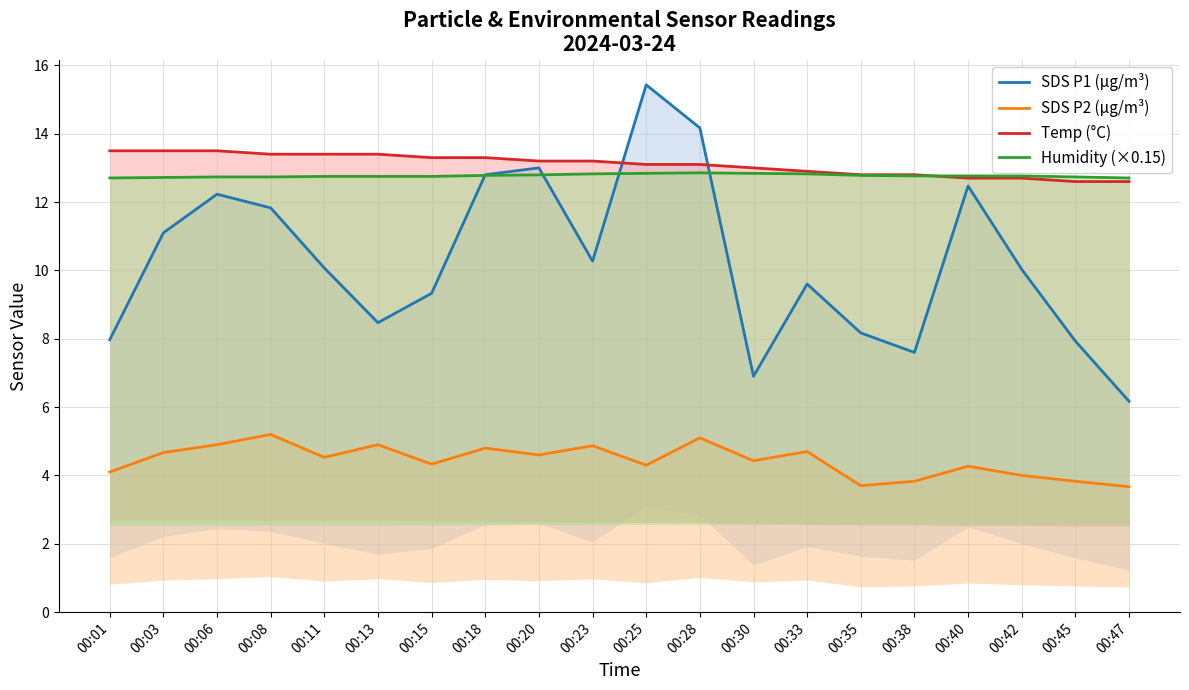

How many values in the SDS P2 (µg/m³) series exceed 4?

15